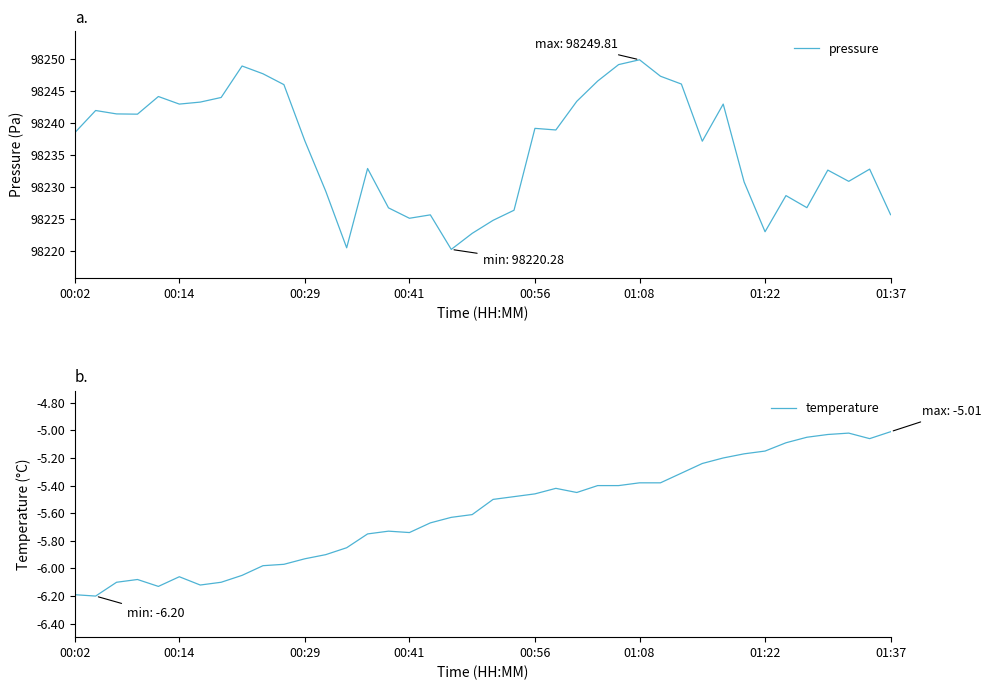

The pressure series shows 98225.1 at 00:41. True or false?

True